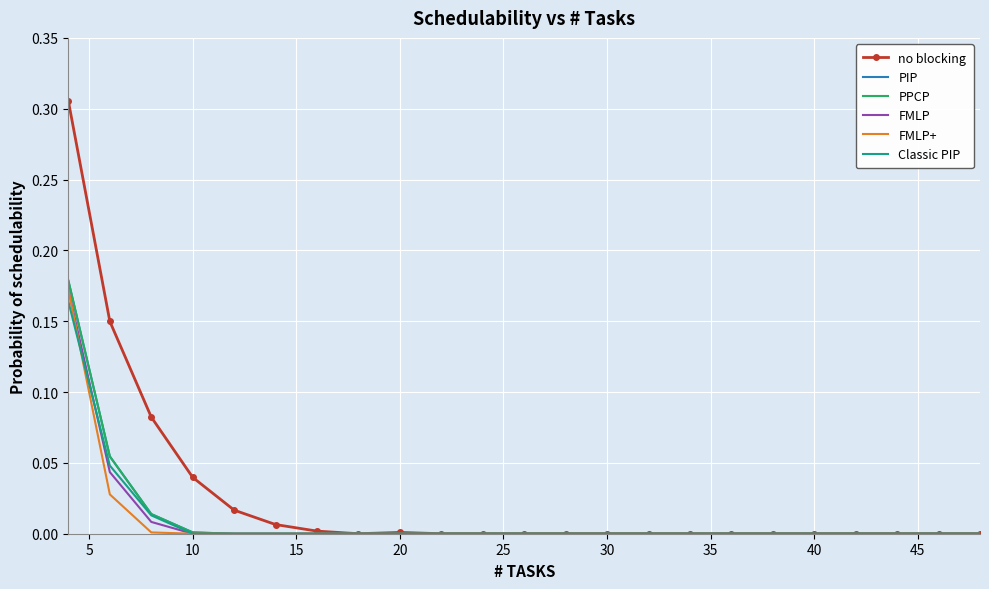

At which label is PPCP closest to 0?

20